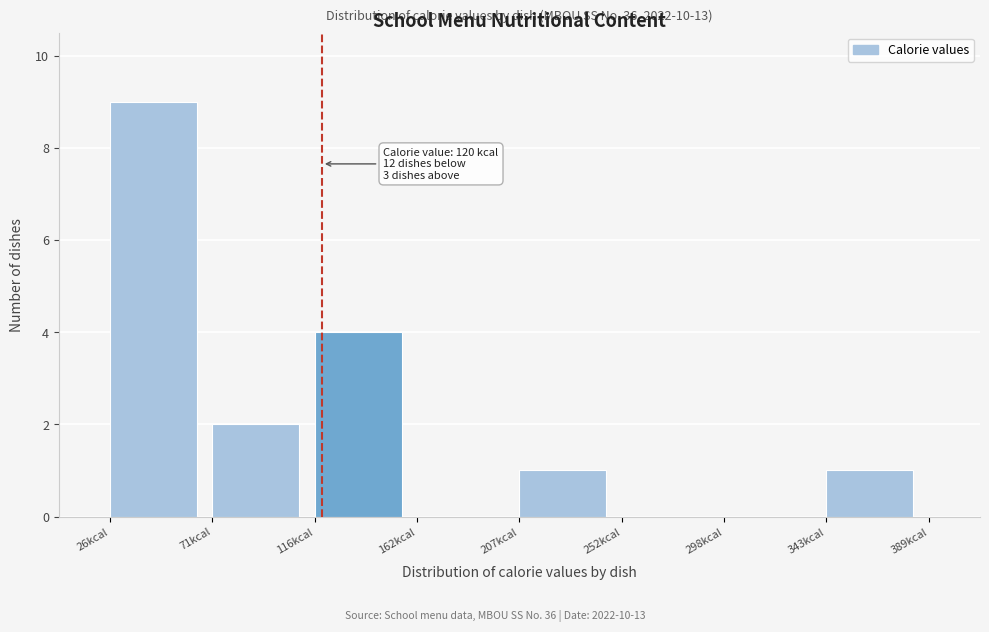

Over which range of the x-axis is the bar tallest?

25 to 70